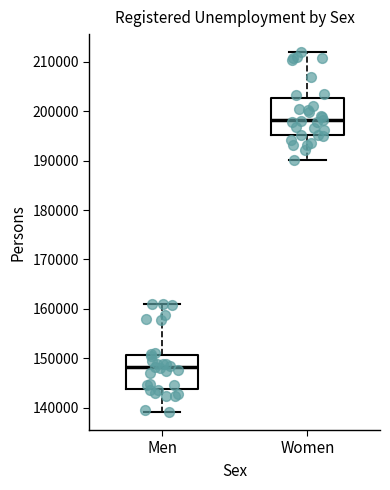

Where is the lower edge of the box for Men on the y-axis? The values are not printed on the chart, so give them approximately, as read against the axis.

144000